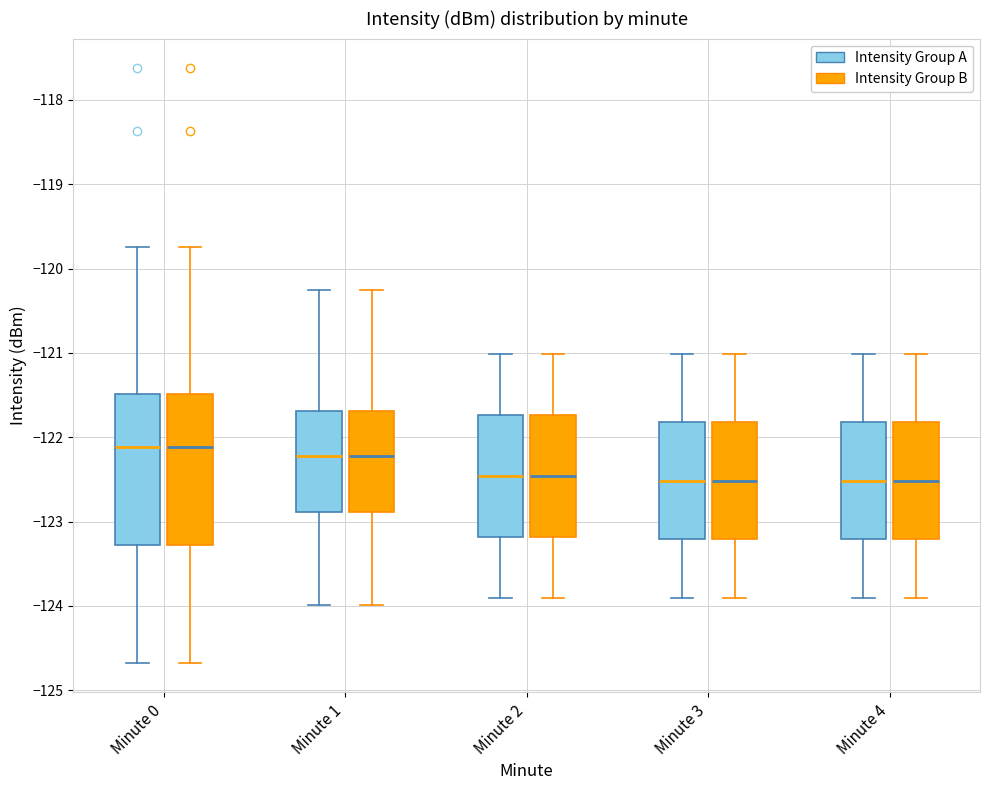

Reading left to right, transcribe this box plot: for each box, give where its median line is, the range the box spans, and where its two whiskers end, as read against the y-axis. The values are not printed on the chart, so give them approximately, as read against the axis.

Minute 0 (Intensity Group A): median -122.1, box -123.3 to -121.5, whiskers -124.7 to -119.7
Minute 0 (Intensity Group B): median -122.1, box -123.3 to -121.5, whiskers -124.7 to -119.7
Minute 1 (Intensity Group A): median -122.2, box -122.9 to -121.7, whiskers -124.0 to -120.2
Minute 1 (Intensity Group B): median -122.2, box -122.9 to -121.7, whiskers -124.0 to -120.2
Minute 2 (Intensity Group A): median -122.5, box -123.2 to -121.7, whiskers -123.9 to -121.0
Minute 2 (Intensity Group B): median -122.5, box -123.2 to -121.7, whiskers -123.9 to -121.0
Minute 3 (Intensity Group A): median -122.5, box -123.2 to -121.8, whiskers -123.9 to -121.0
Minute 3 (Intensity Group B): median -122.5, box -123.2 to -121.8, whiskers -123.9 to -121.0
Minute 4 (Intensity Group A): median -122.5, box -123.2 to -121.8, whiskers -123.9 to -121.0
Minute 4 (Intensity Group B): median -122.5, box -123.2 to -121.8, whiskers -123.9 to -121.0